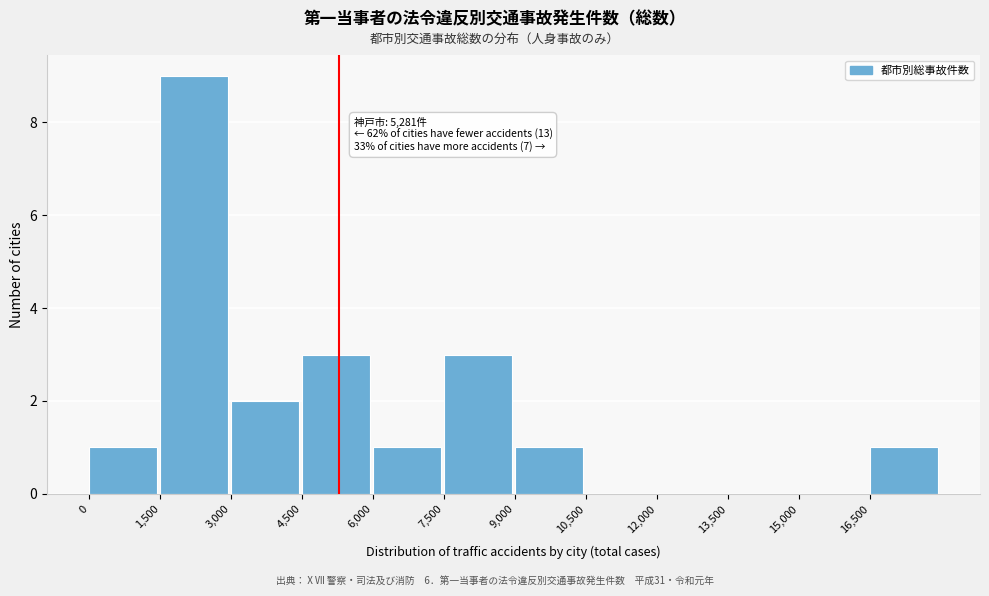

Which range on the x-axis has the tallest bar?

1500 to 3000